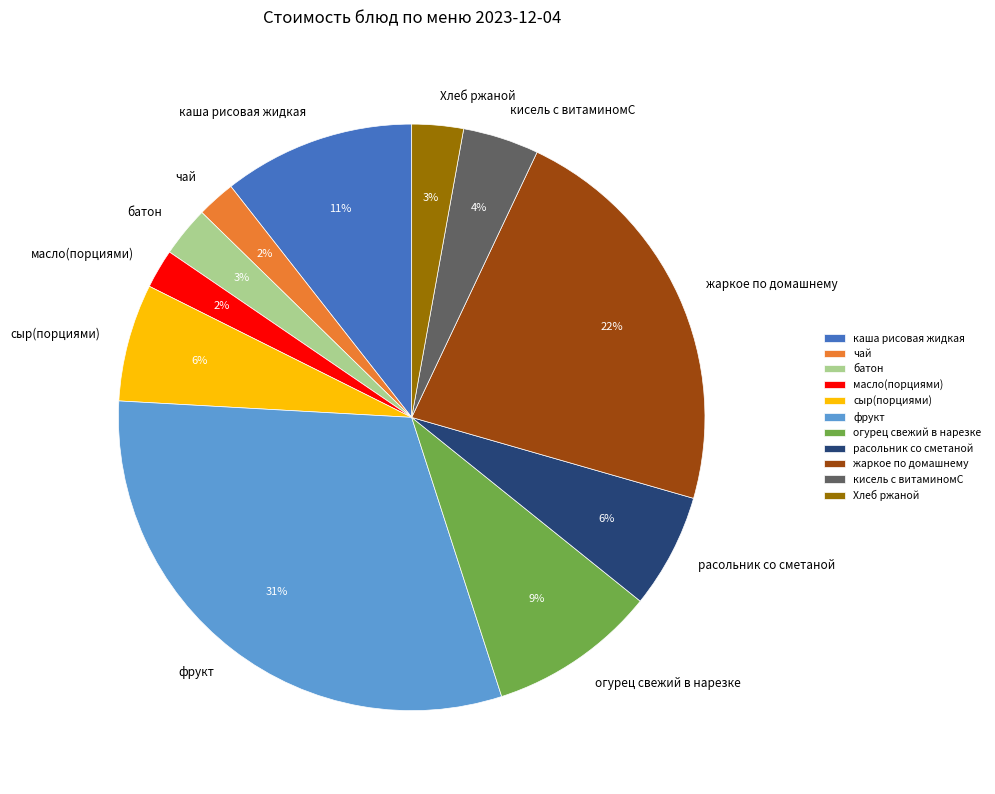

The сыр(порциями) slice represents 6% of the pie. True or false?

True